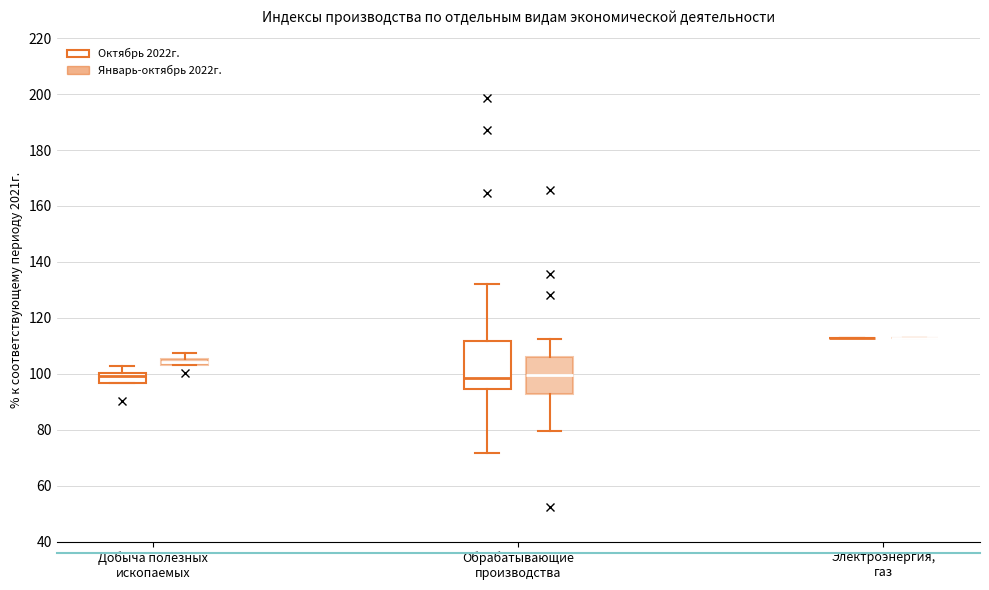

Which box is the tallest, from its lower edge to its upper edge?

Обрабатывающие производства (Октябрь 2022г.)